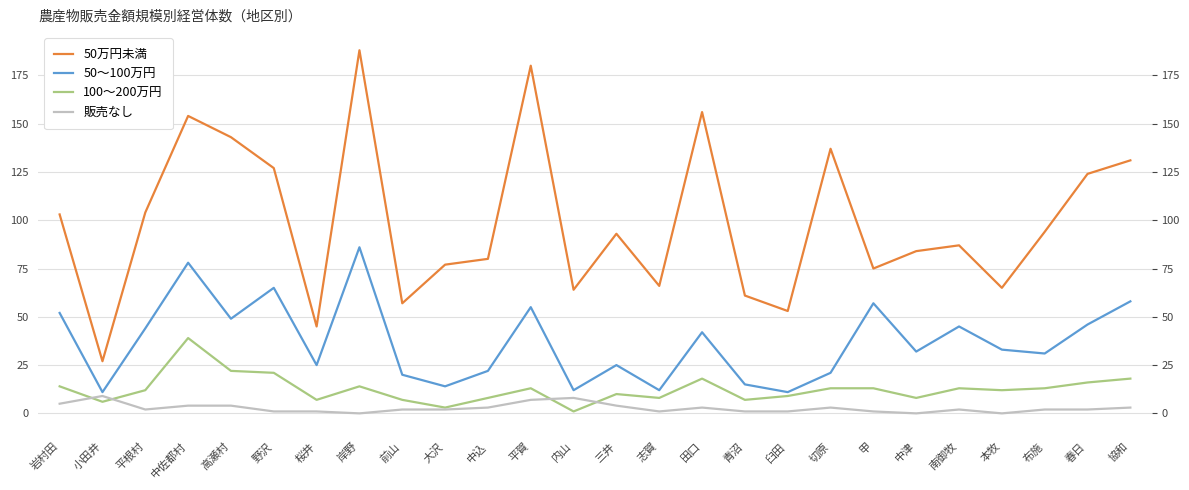

Is this an area chart (filled region under the line)?

No